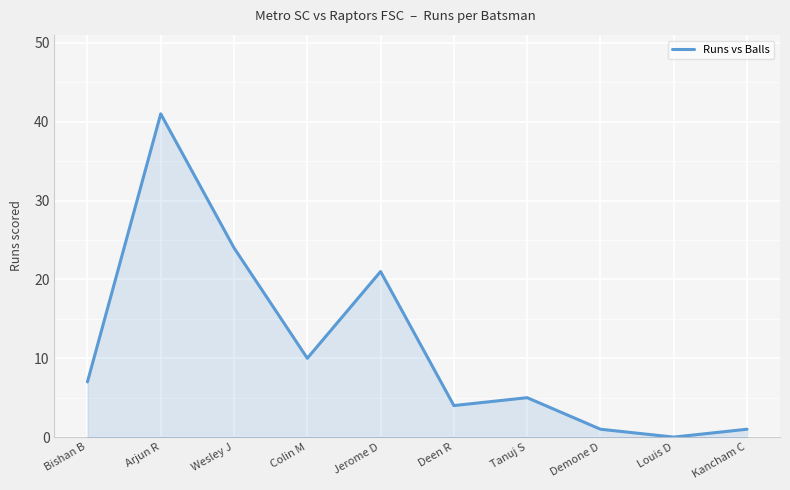

How many data points does each series have?

10